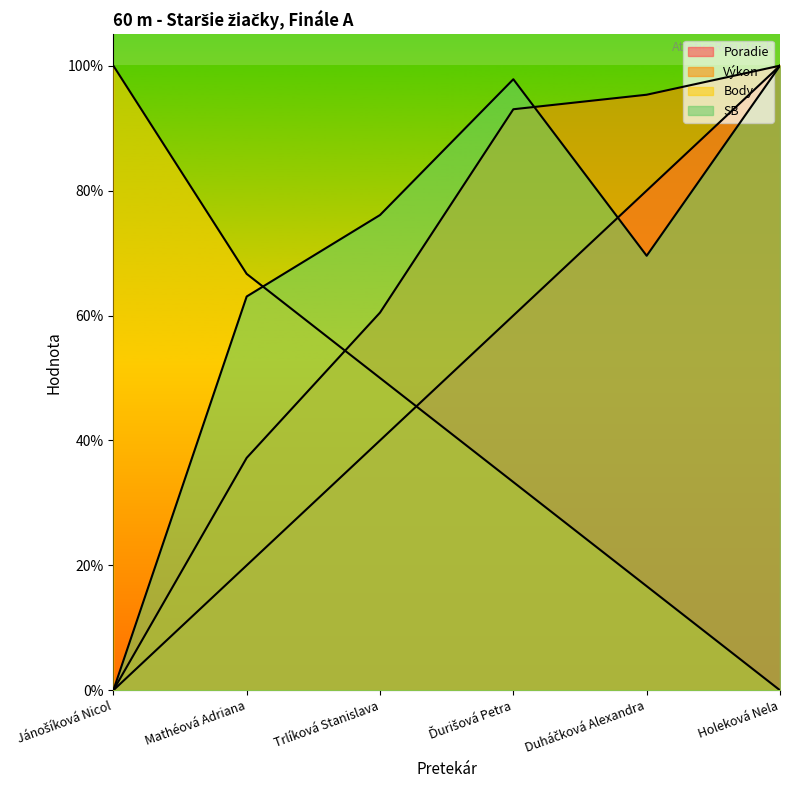

True or false: Poradie has more than 1 interior local peaks.

False